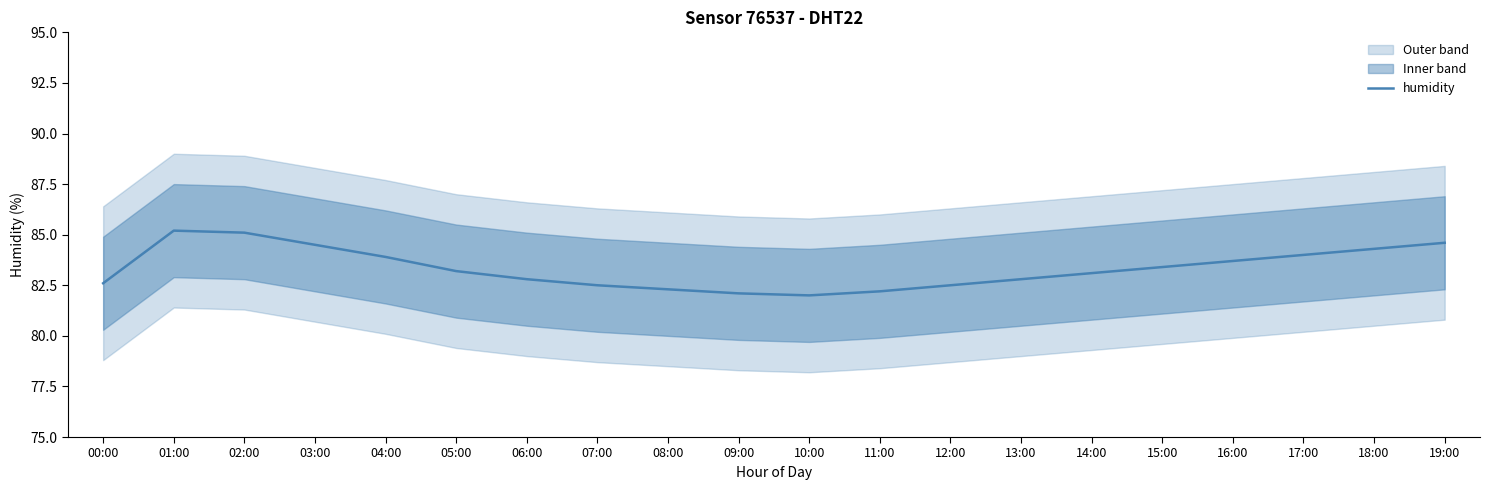

True or false: the data shows 83.7 at 16:00.

True